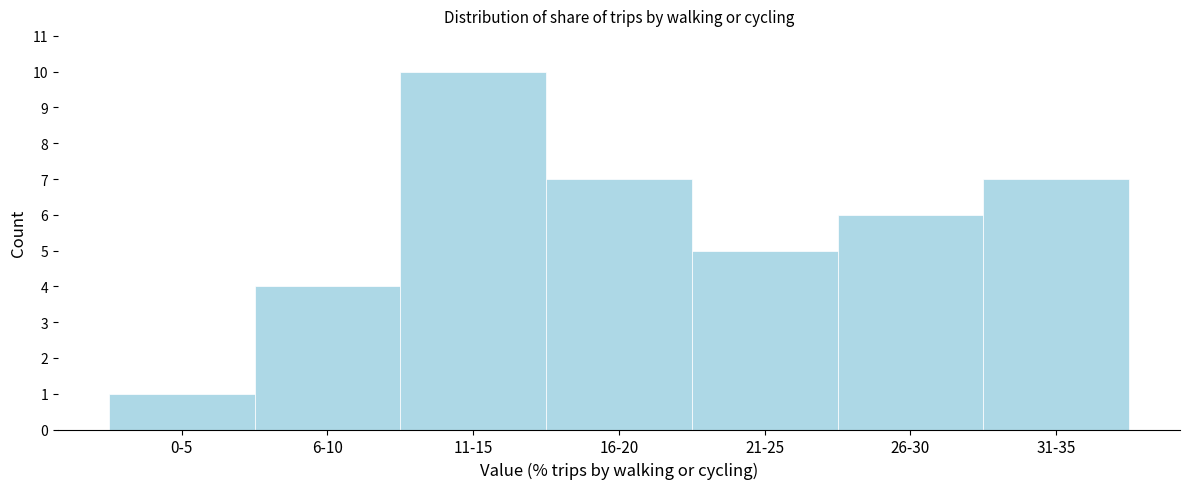

Reading right to left, transcribe all the data shown in this chart.

7	6	5	7	10	4	1